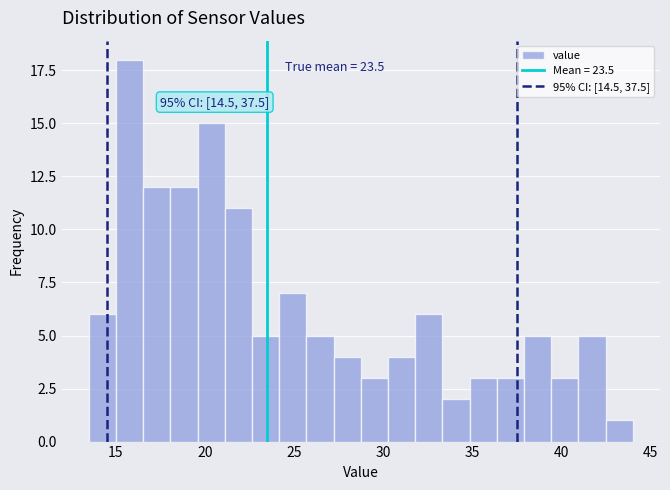

Around what value on the x-axis is the tallest bar? Give the approximate position of its centre, as read against the axis.

16.0